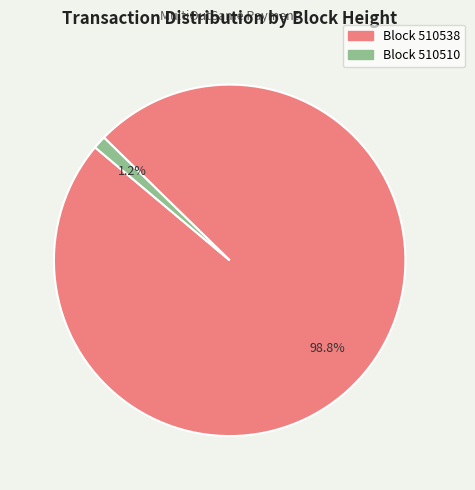

What is the largest slice in the pie chart?

510538